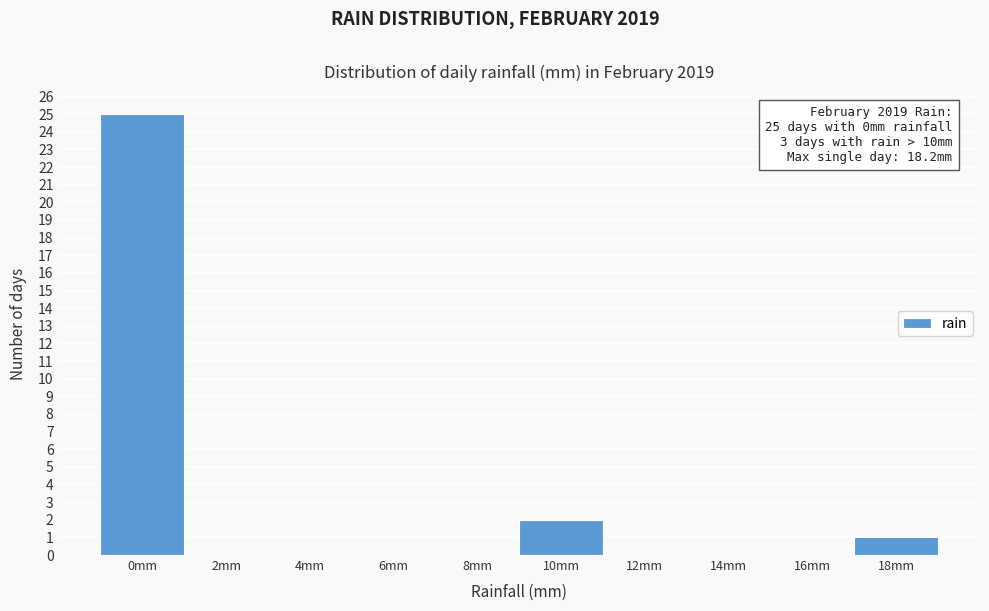

Reading right to left, extract all data points from this chart.

18mm=1	16mm=0	14mm=0	12mm=0	10mm=2	8mm=0	6mm=0	4mm=0	2mm=0	0mm=25